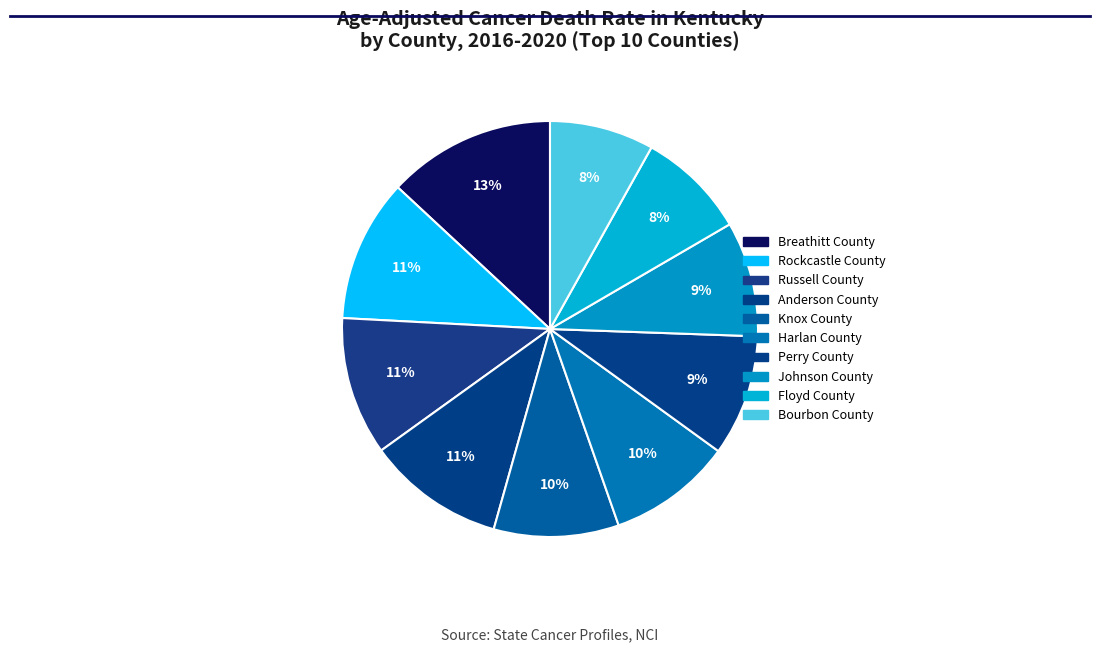

Which slice is the smallest?

Bourbon County